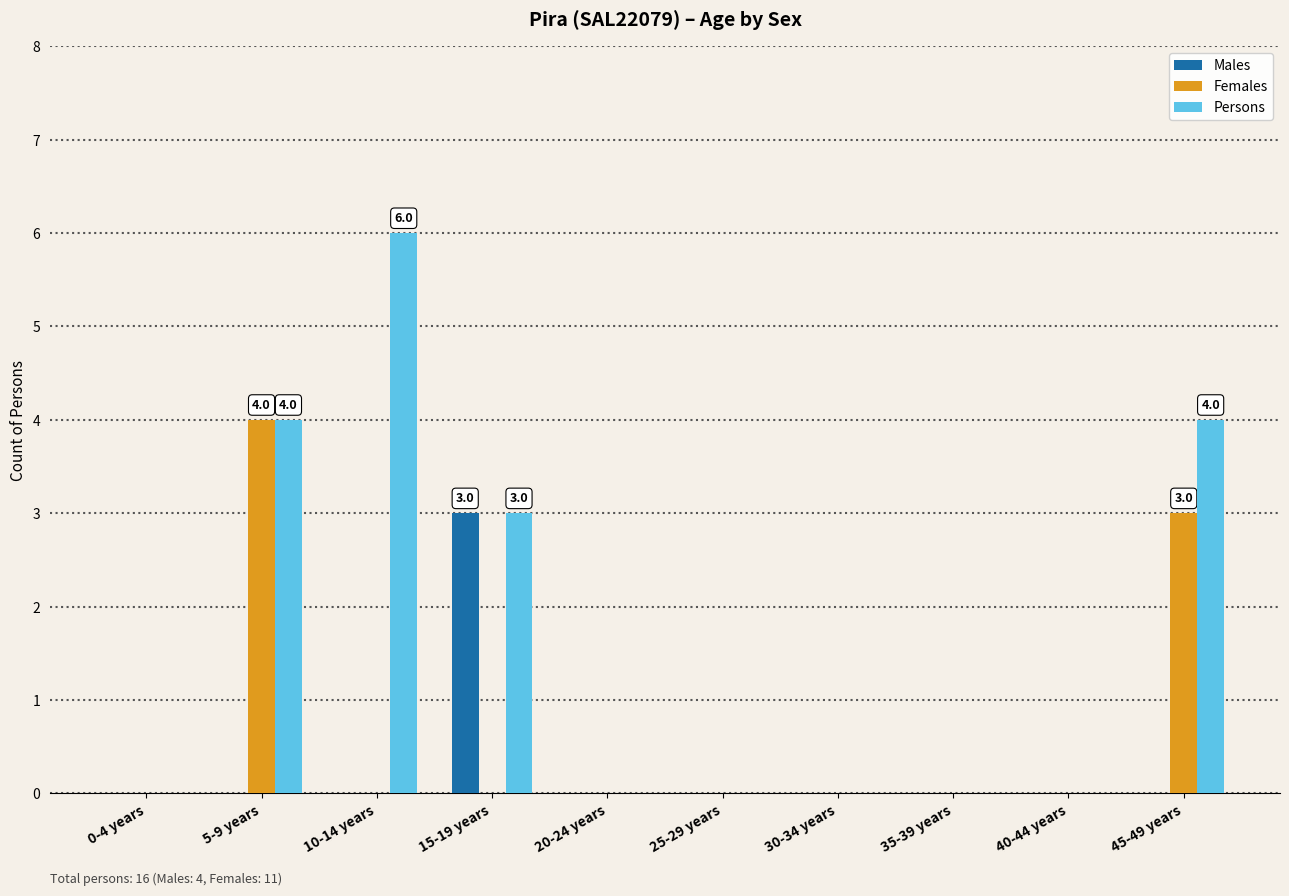

The Males series shows 1 at 45-49 years. True or false?

False